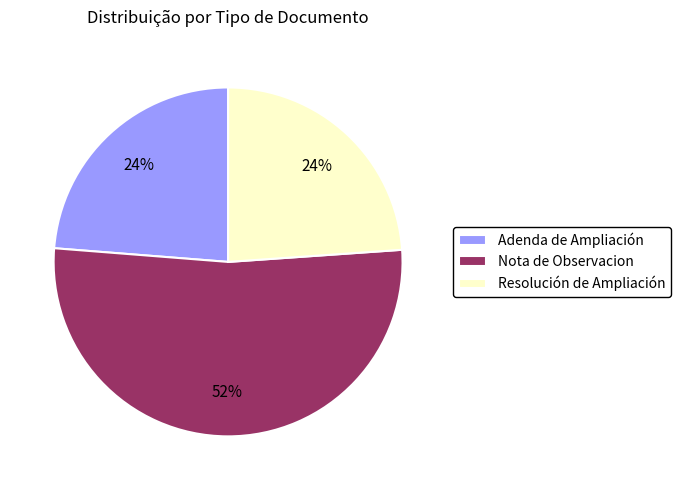

To the nearest percent, what percentage of the pie is Nota de Observacion?

52%